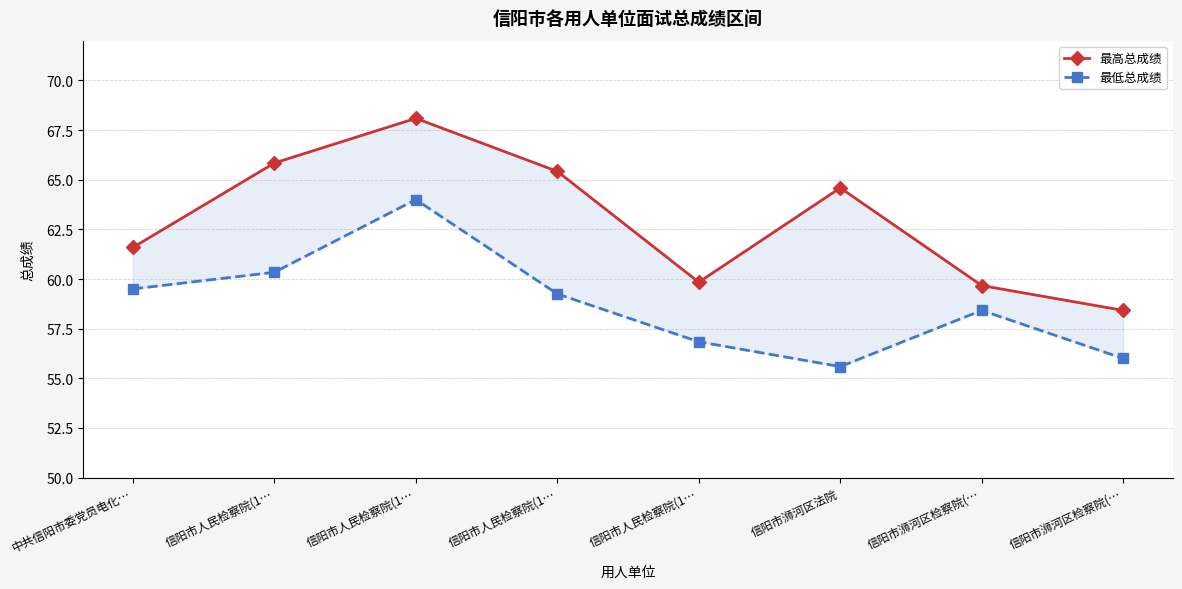

Rank the series at 信阳市浉河区检察院(… from lowest to highest value.

最低总成绩, 最高总成绩